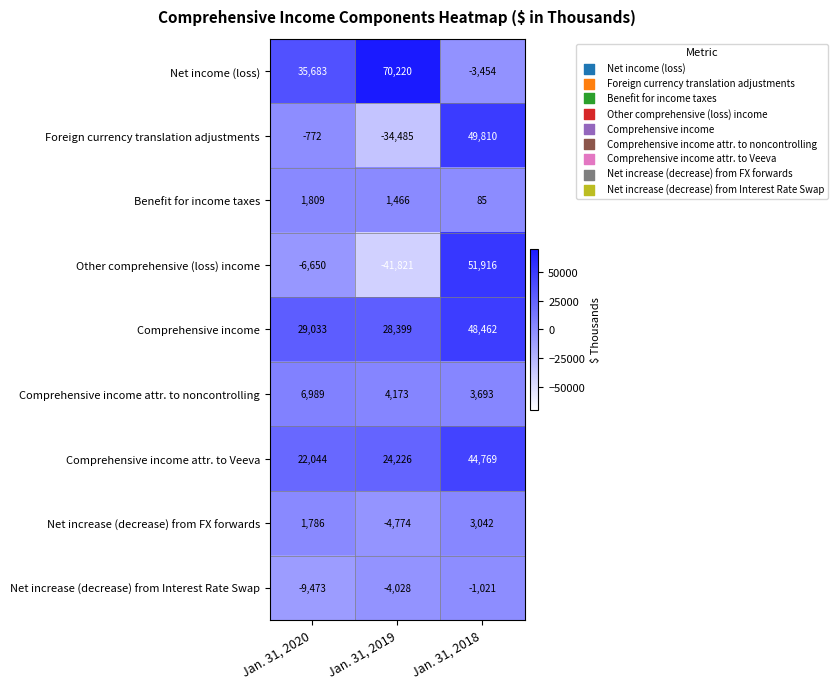

What is the sum of the Net increase (decrease) from FX forwards values at Jan. 31, 2018 and Jan. 31, 2020?

4828